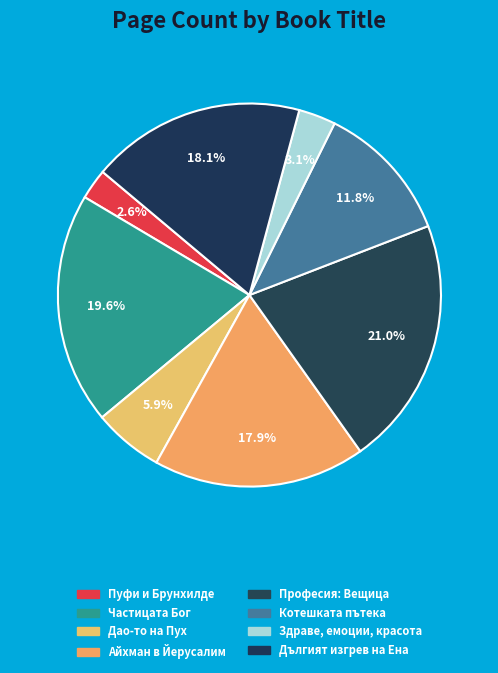

Which slice is the smallest?

Пуфи и Брунхилде